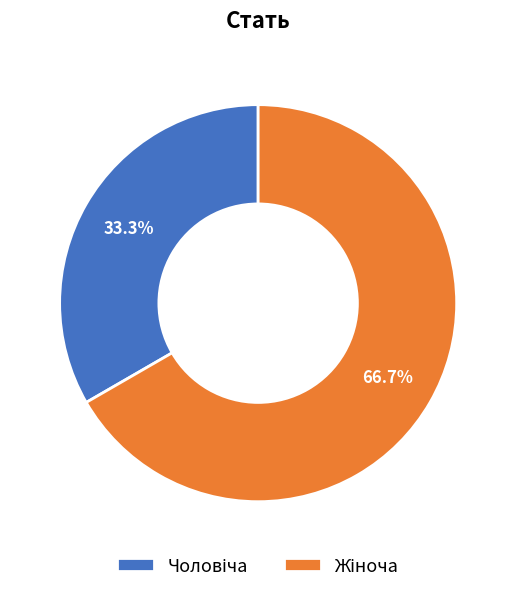

Is there a majority slice in this chart?

Yes